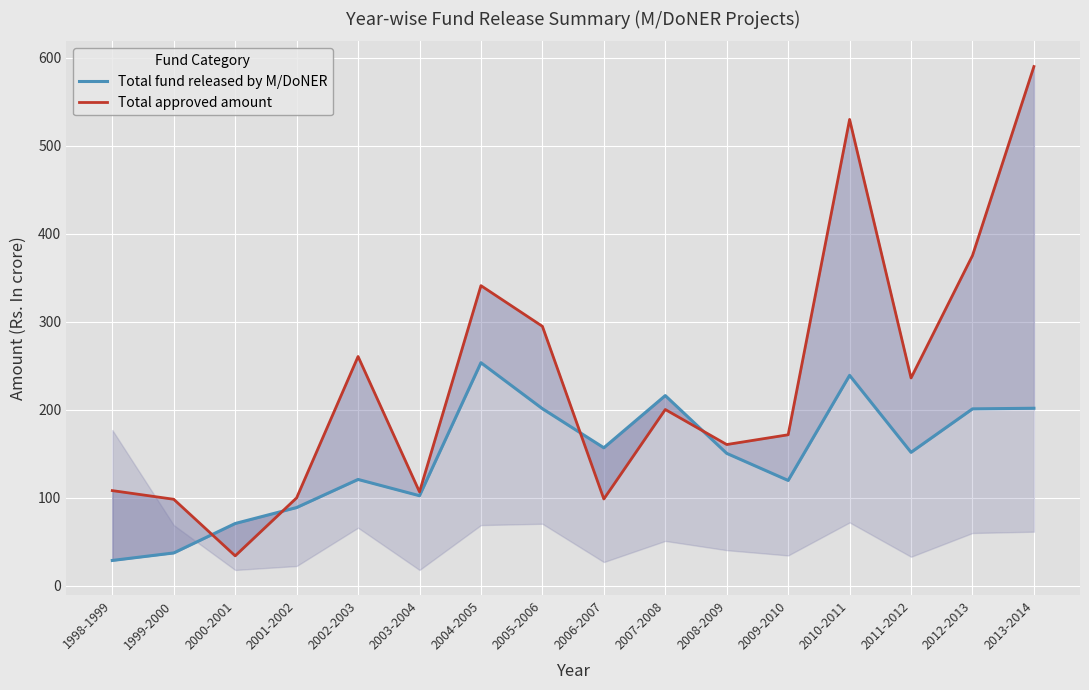

Count the number of data series in this chart.

2